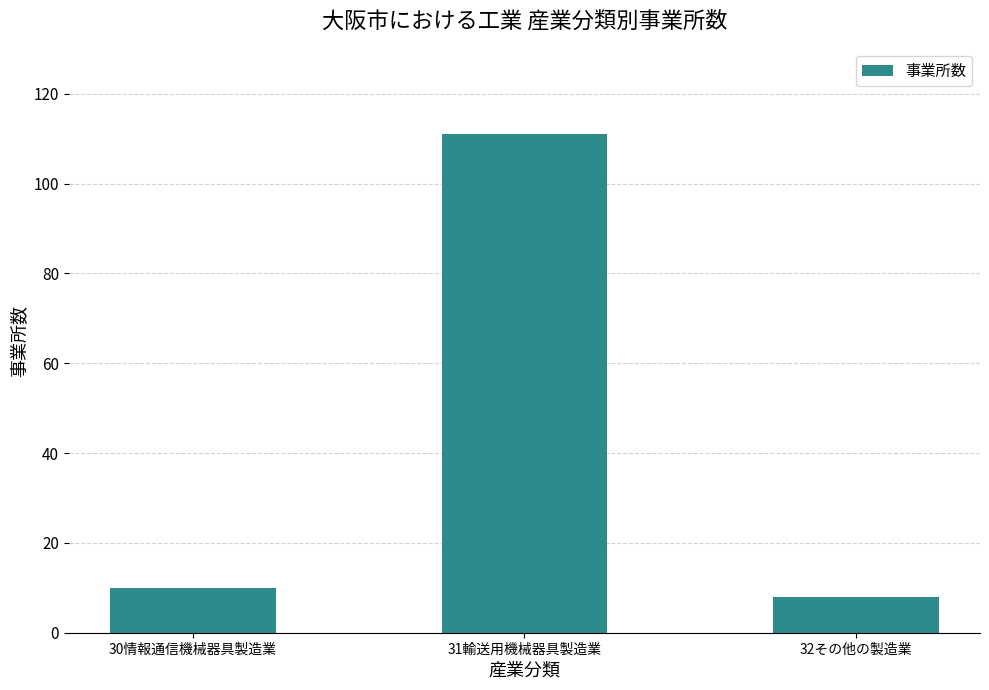

How many data points are less than 10?

1